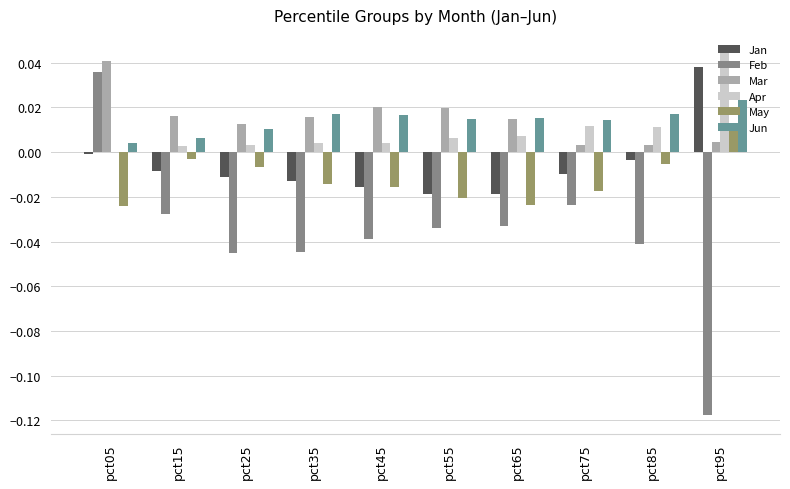

At which label does Mar reach its peak?

pct05